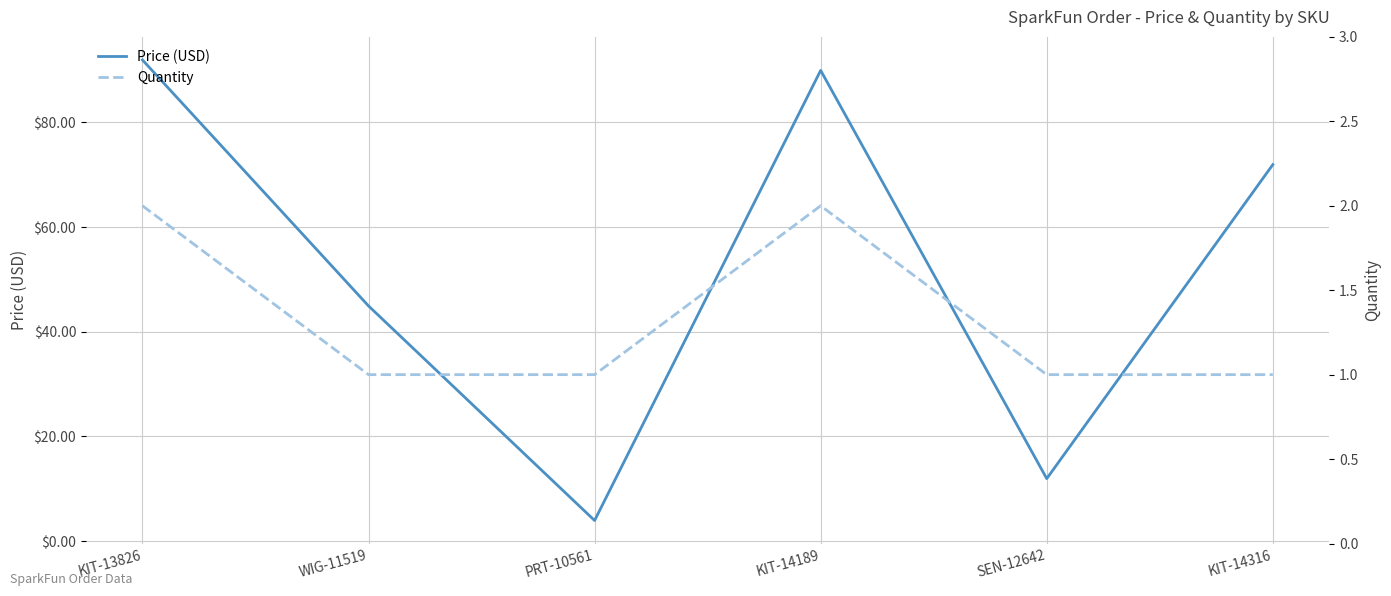

Which category has the highest value across all series?

KIT-13826